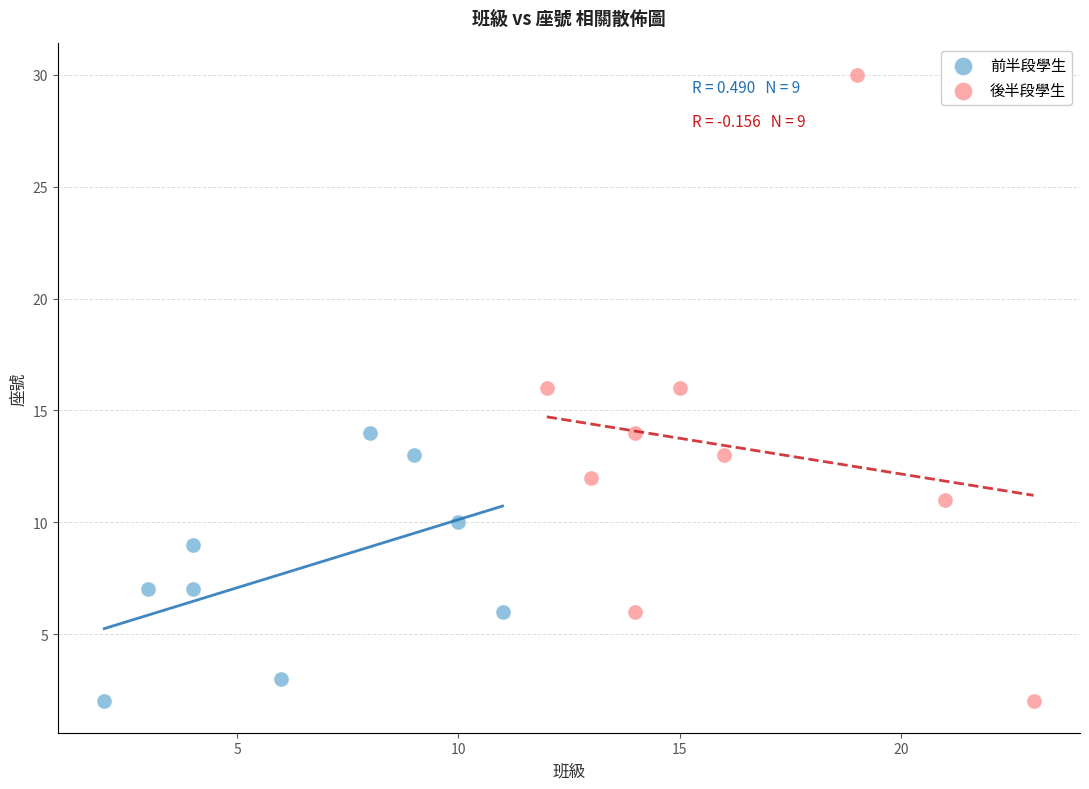

Which series has the largest Y range (max minus min)?

後半段學生